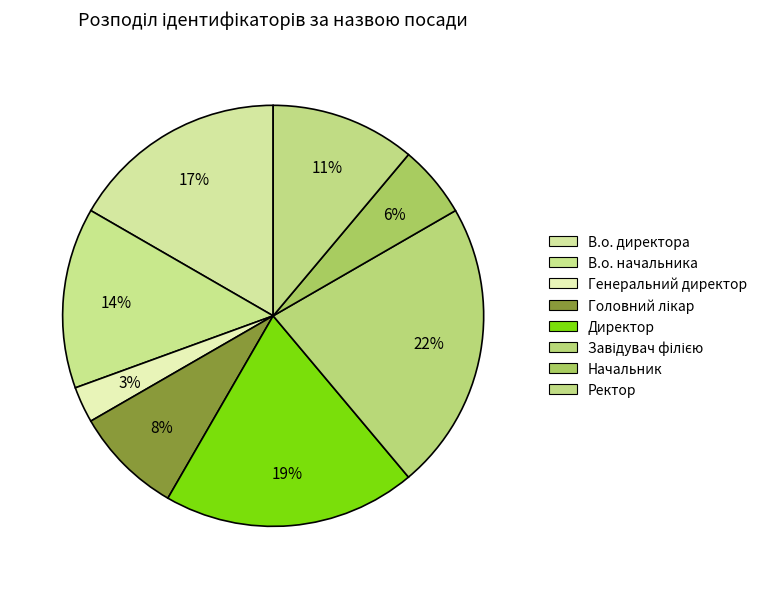

To the nearest percent, what is the average slice percentage?

12%